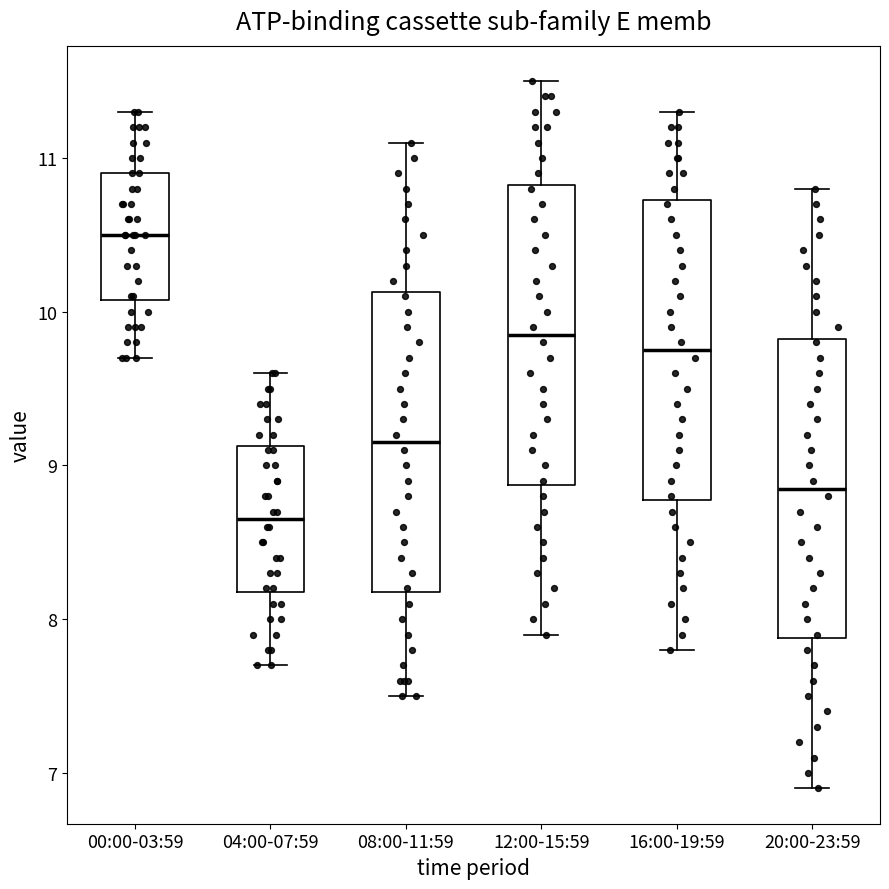

Reading left to right, transcribe this box plot: for each box, give where its median line is, the range the box spans, and where its two whiskers end, as read against the y-axis. The values are not printed on the chart, so give them approximately, as read against the axis.

00:00-03:59: median 10.5, box 10.1 to 10.9, whiskers 9.7 to 11.3
04:00-07:59: median 8.7, box 8.2 to 9.1, whiskers 7.7 to 9.6
08:00-11:59: median 9.2, box 8.2 to 10.1, whiskers 7.5 to 11.1
12:00-15:59: median 9.9, box 8.9 to 10.8, whiskers 7.9 to 11.5
16:00-19:59: median 9.8, box 8.8 to 10.7, whiskers 7.8 to 11.3
20:00-23:59: median 8.9, box 7.9 to 9.8, whiskers 6.9 to 10.8